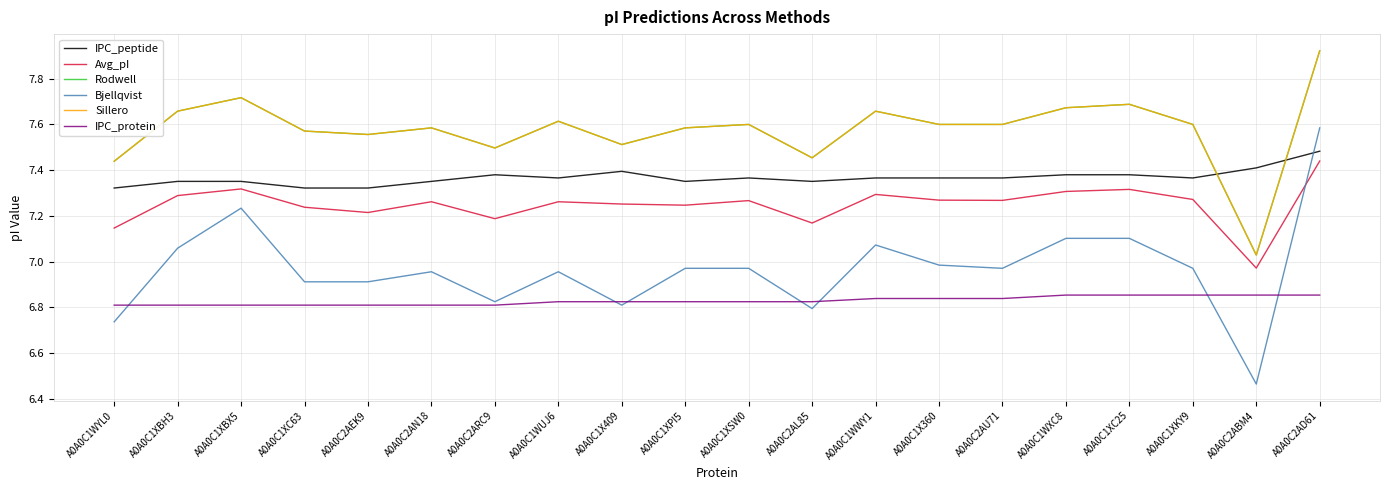

Does the chart display data point markers on the line(s)?

No